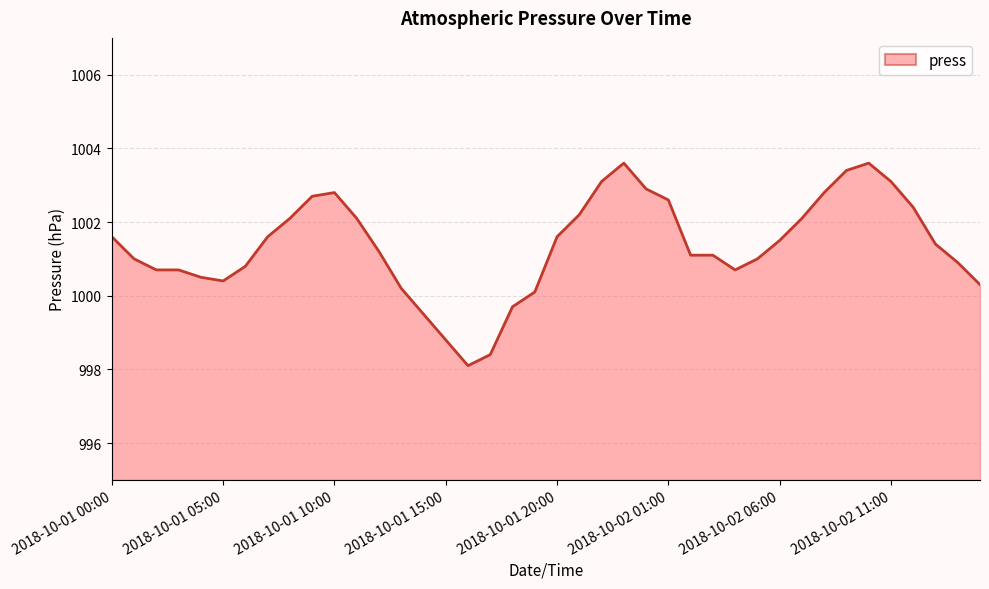

What is the difference between the maximum and minimum values?

5.5